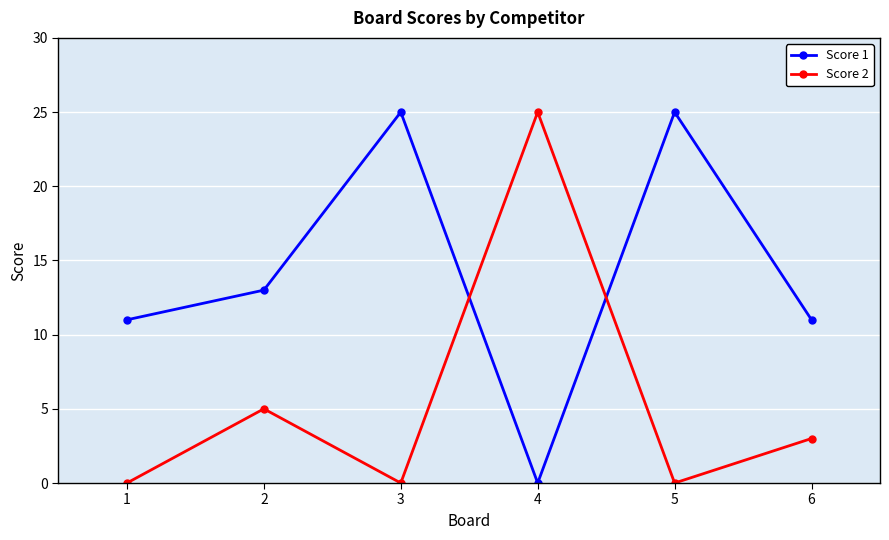

Which series has the largest total across all categories?

Score 1